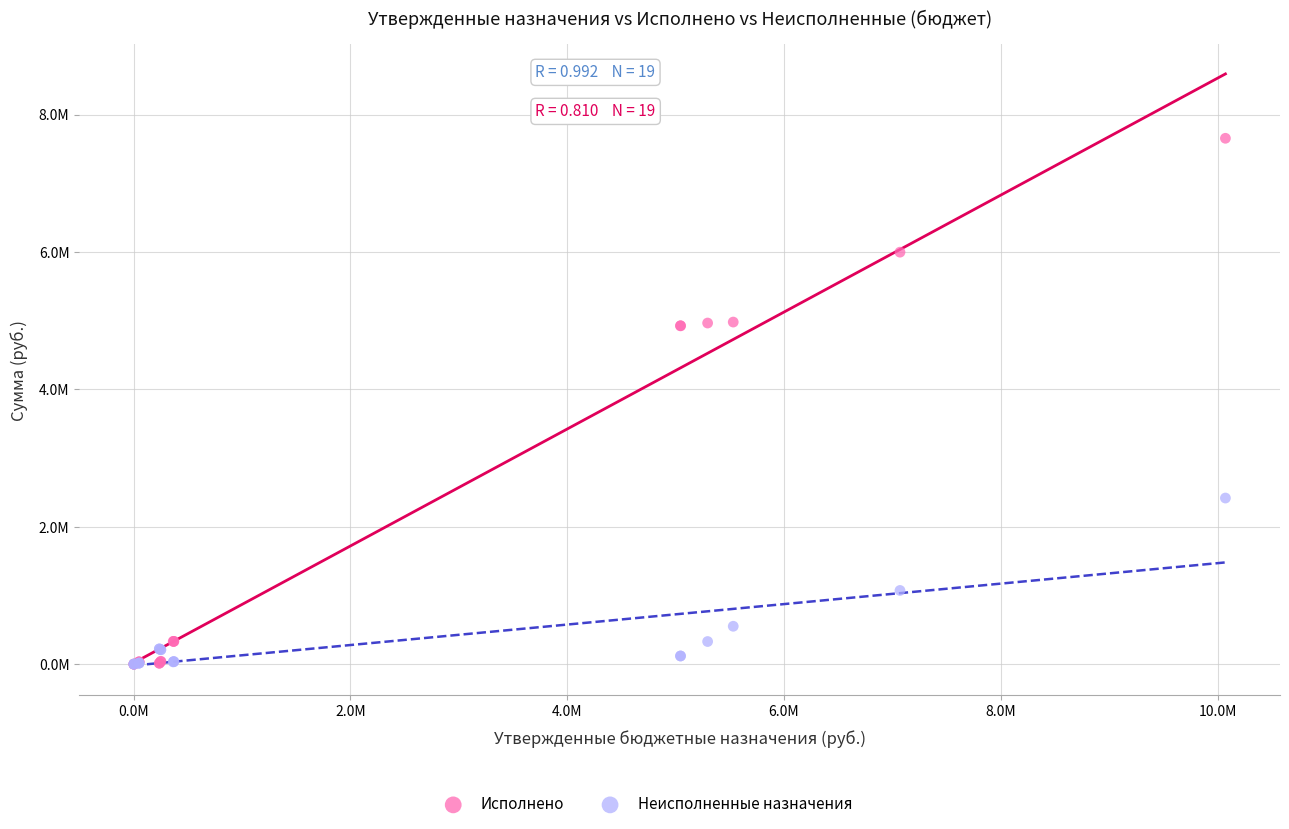

What are all the series names shown in the legend?

Исполнено, Неисполненные назначения